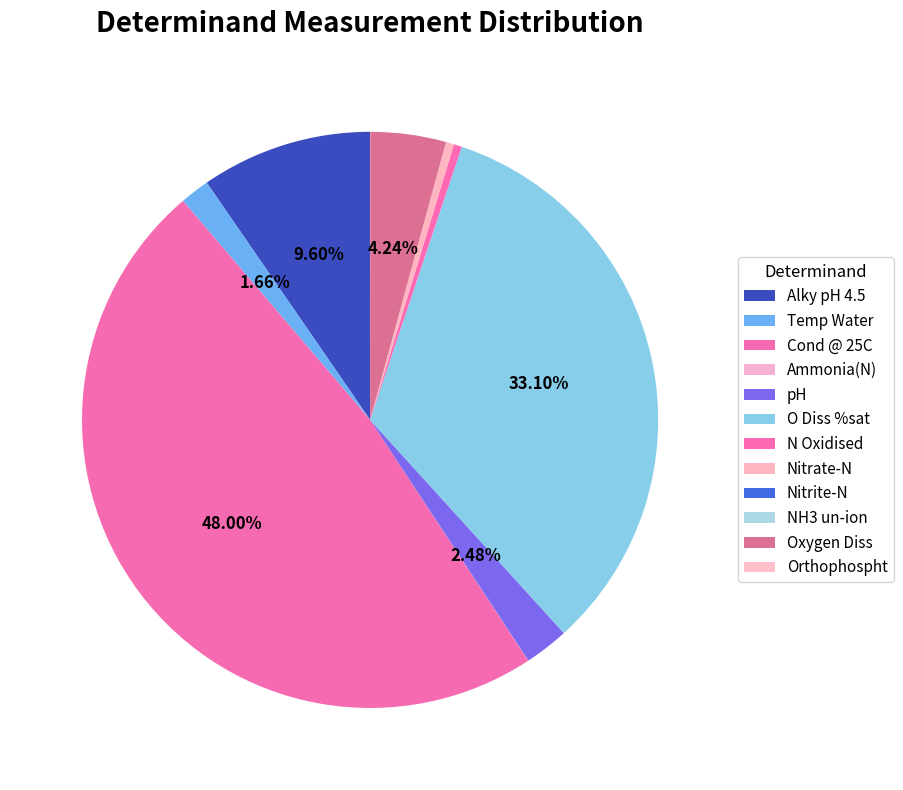

Is it true that Temp Water is 2% of the pie?

True